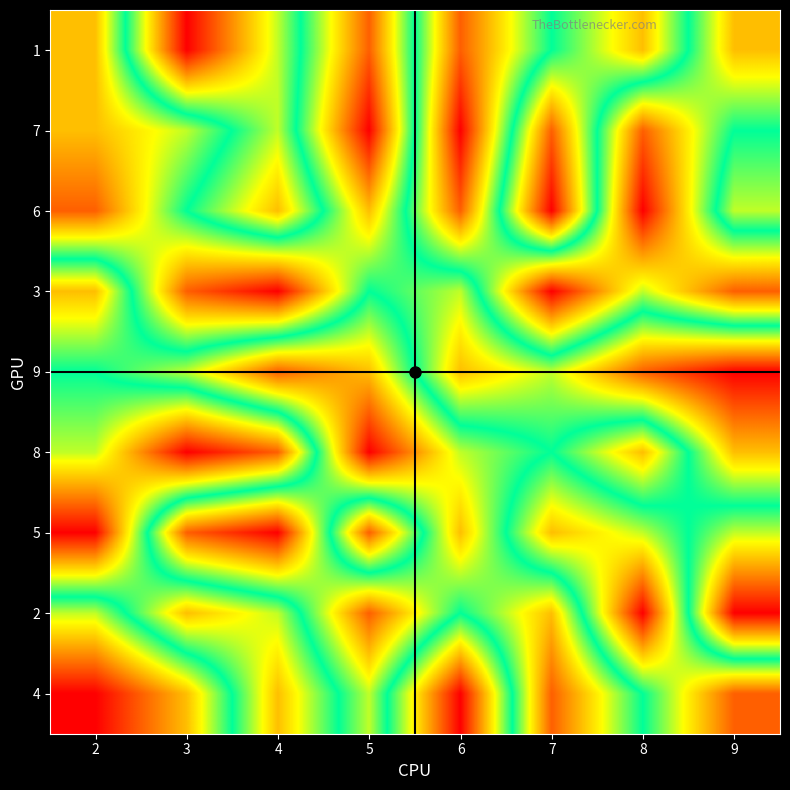

What is the greatest value displayed?

9